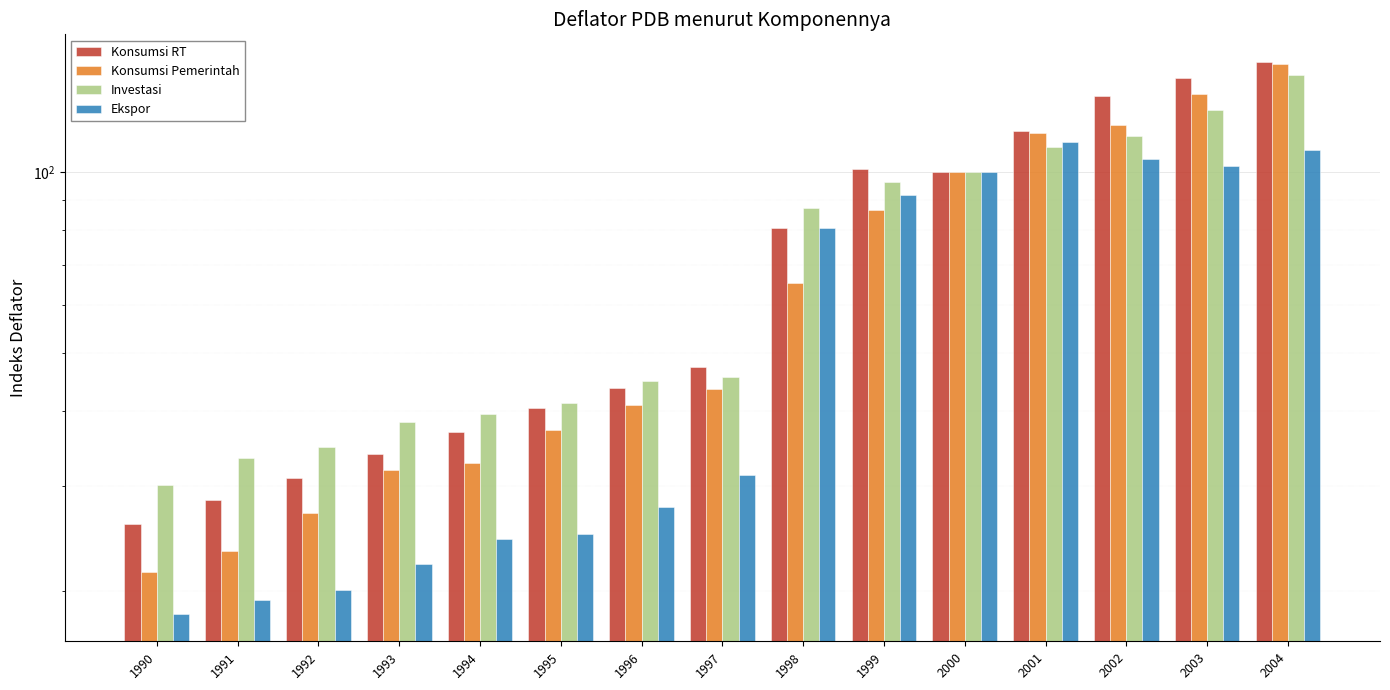

Which category has the lowest value in the Konsumsi Pemerintah series?

1990